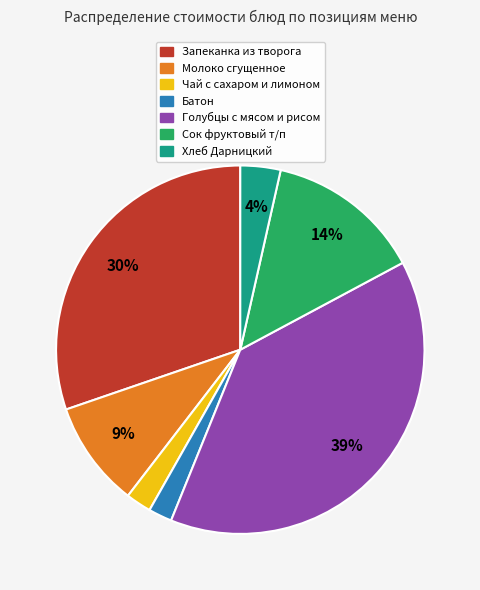

The Чай с сахаром и лимоном slice represents 2% of the pie. True or false?

True